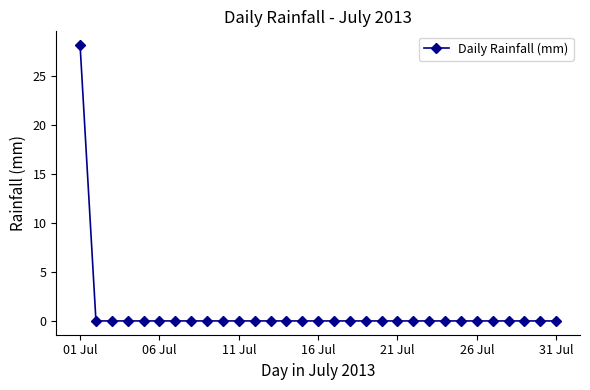

What is the difference between the maximum and minimum values?

28.2